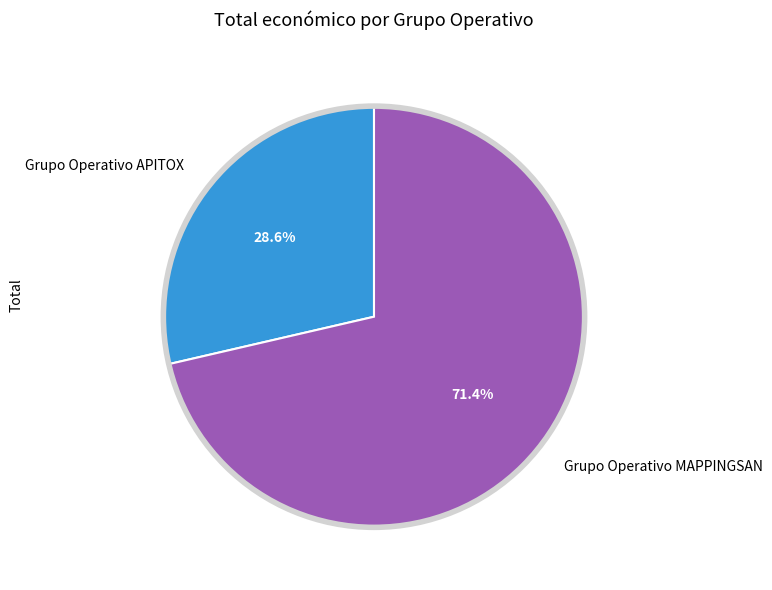

Combined, what portion of the pie is Grupo Operativo MAPPINGSAN and Grupo Operativo APITOX?

100.0%